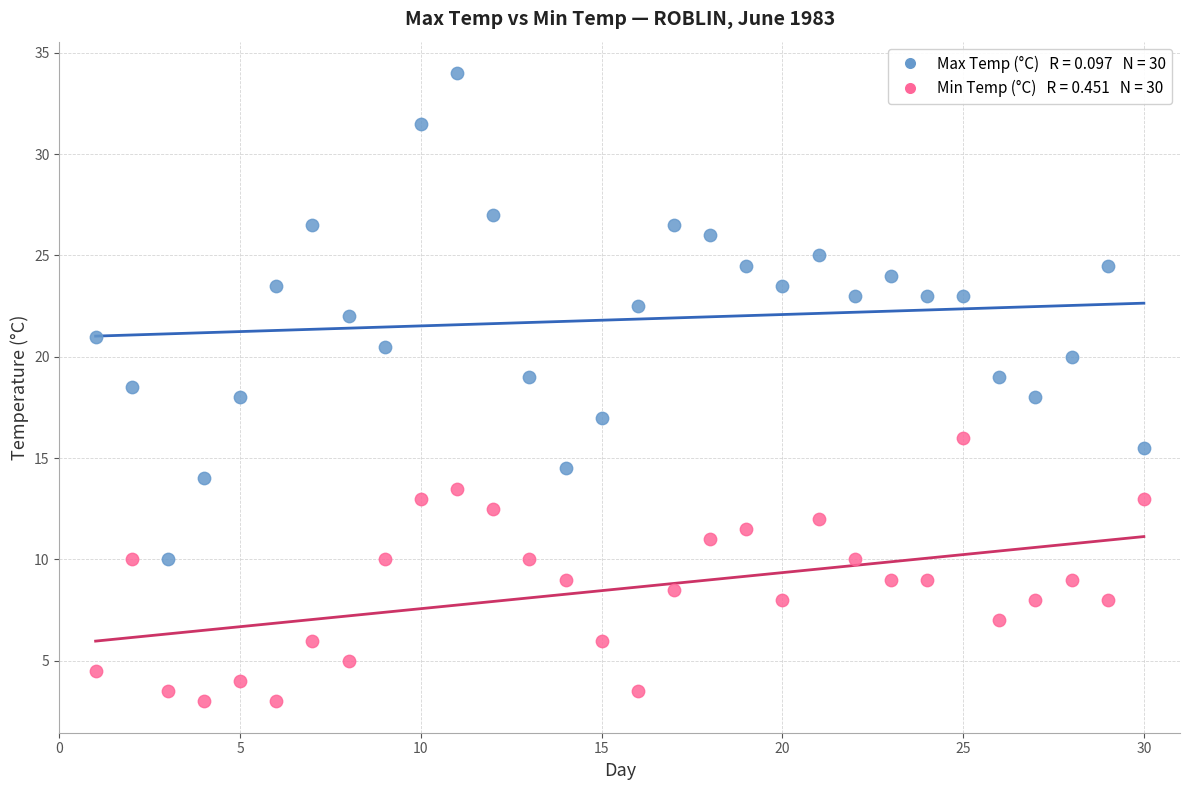

Across all data points, what is the range of Y values (max minus min)?

31.0